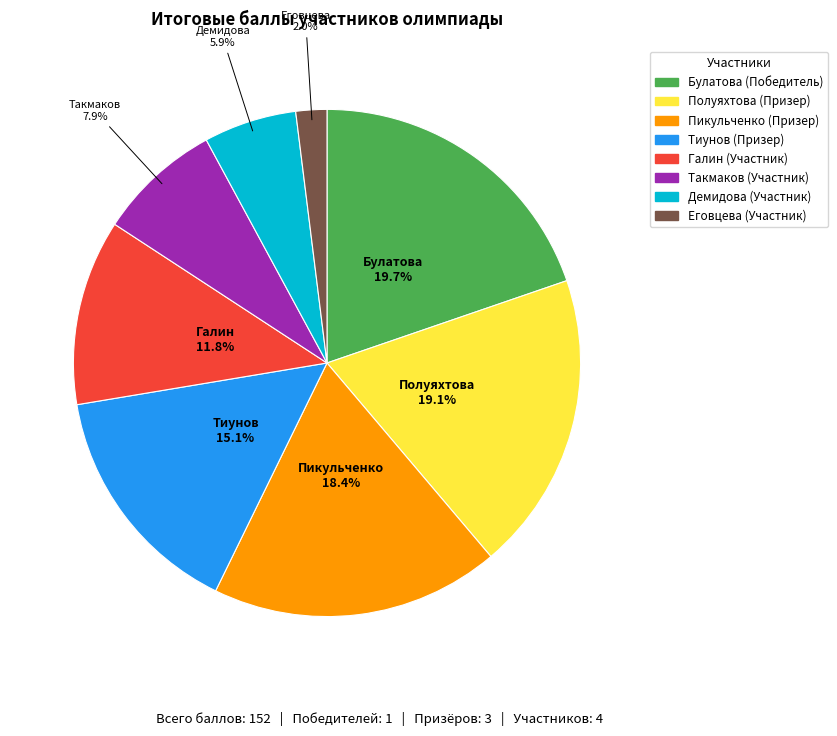

Does any single category account for the majority?

No